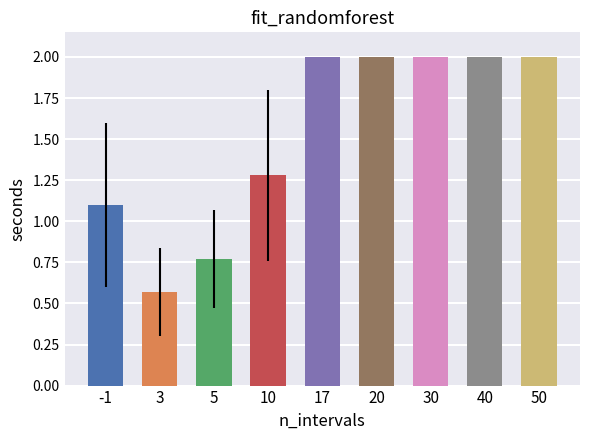

Read the value at -1.

1.1